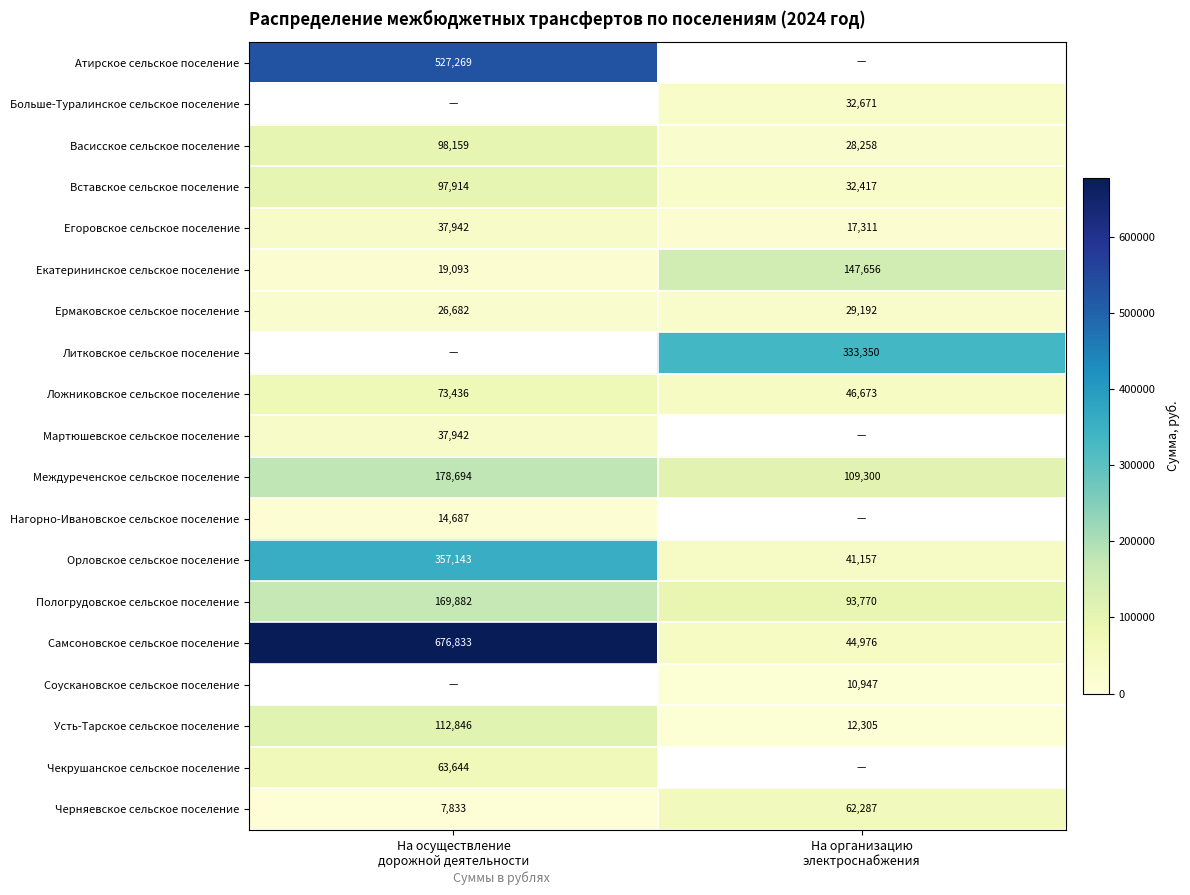

Which category has the lowest value in the Ложниковское сельское поселение series?

На организацию электроснабжения